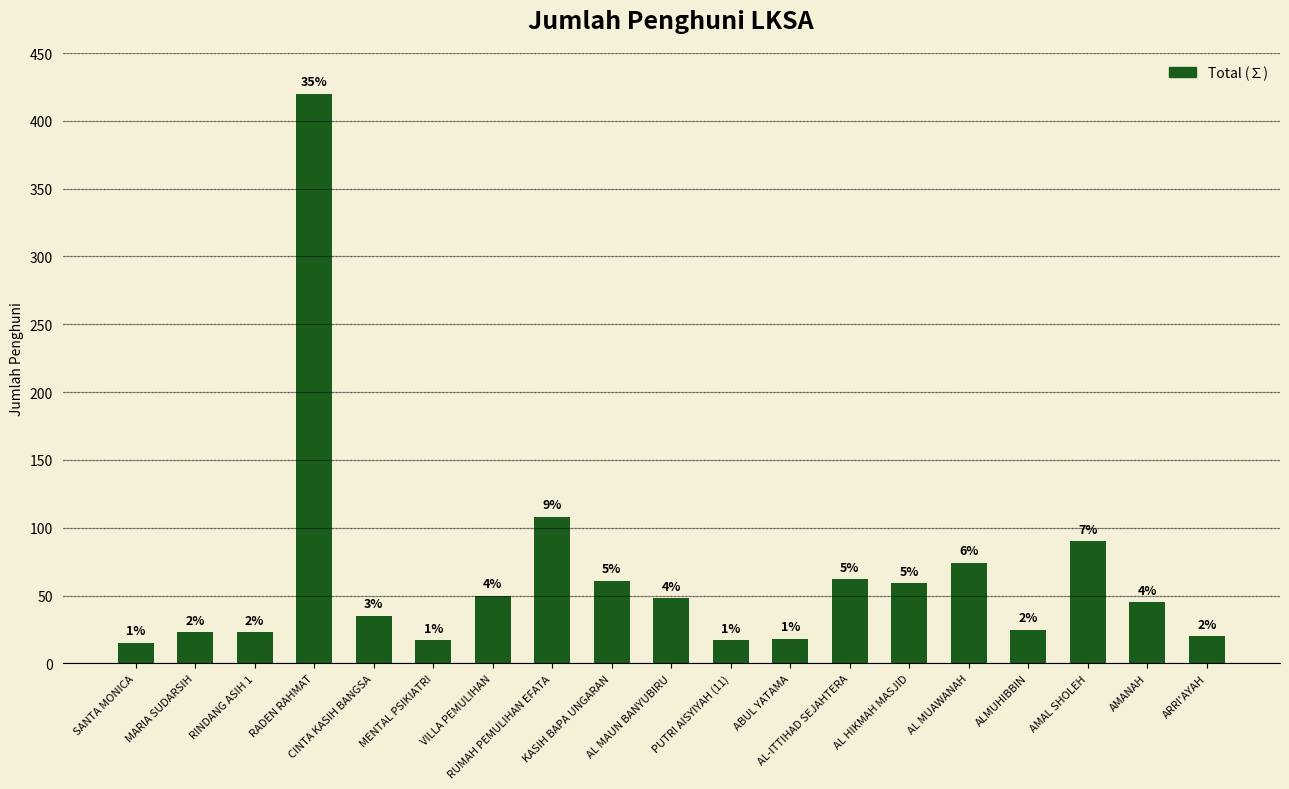

List the labels in order of value, smallest first.

SANTA MONICA, MENTAL PSIKIATRI, PUTRI AISYIYAH (11), ABUL YATAMA, ARRI'AYAH, MARIA SUDARSIH, RINDANG ASIH 1, ALMUHIBBIN, CINTA KASIH BANGSA, AMANAH, AL MAUN BANYUBIRU, VILLA PEMULIHAN, AL HIKMAH MASJID, KASIH BAPA UNGARAN, AL-ITTIHAD SEJAHTERA, AL MUAWANAH, AMAL SHOLEH, RUMAH PEMULIHAN EFATA, RADEN RAHMAT